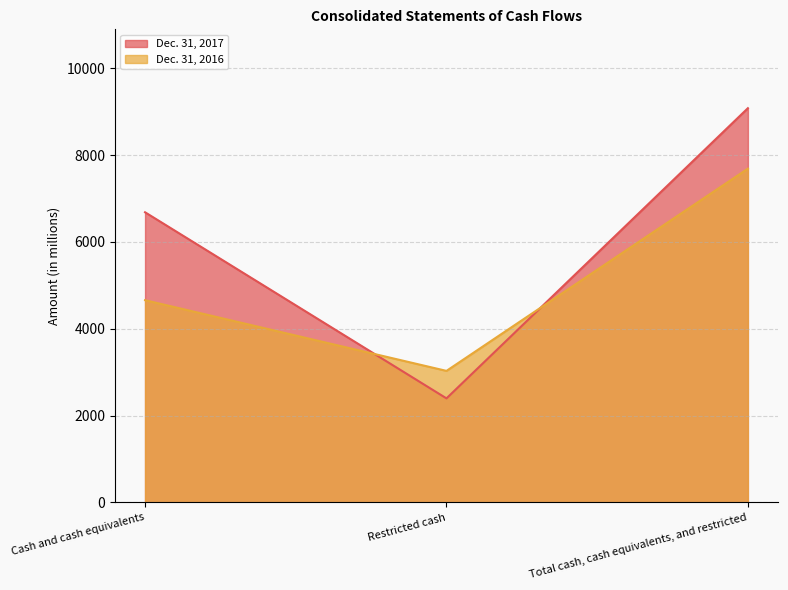

Between Cash and cash equivalents and Restricted cash, which is larger?

Cash and cash equivalents